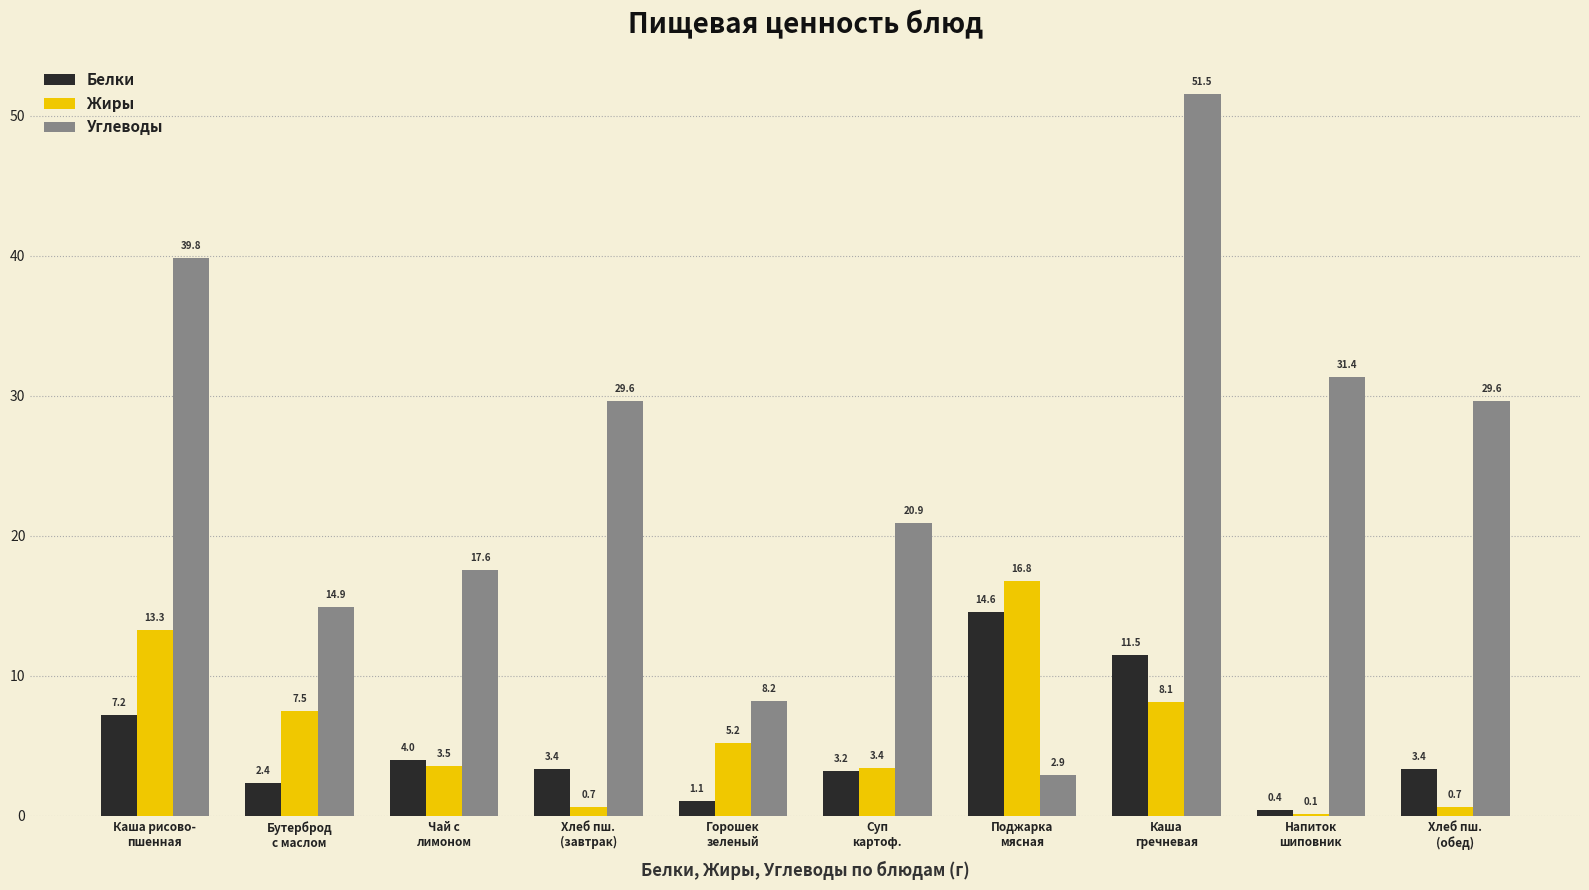

The Углеводы series shows 5.2 at Горошек
зеленый. True or false?

False